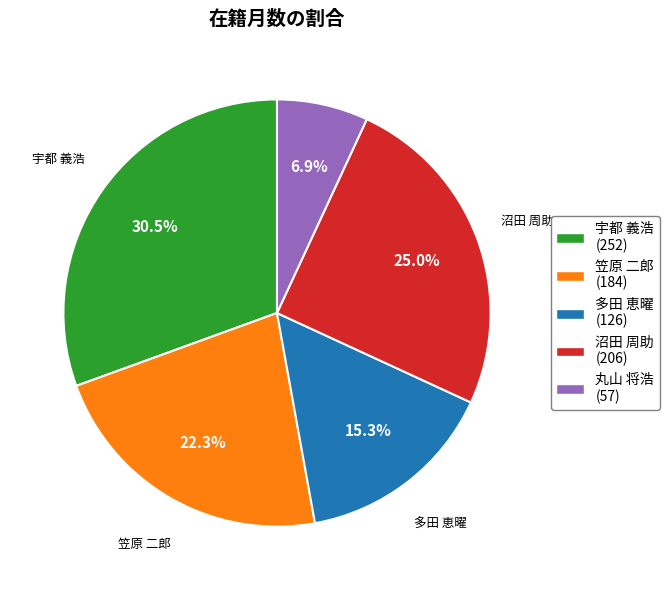

To the nearest percent, what is the difference between the largest and smallest slice percentages?

24%